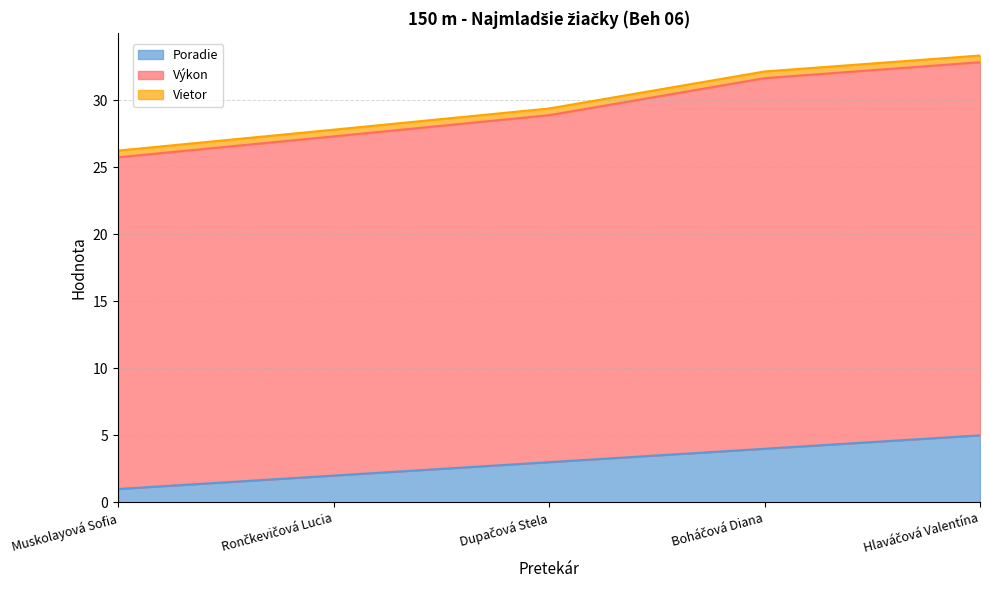

What is the difference between the second highest and second lowest values in the Poradie series?

2.0